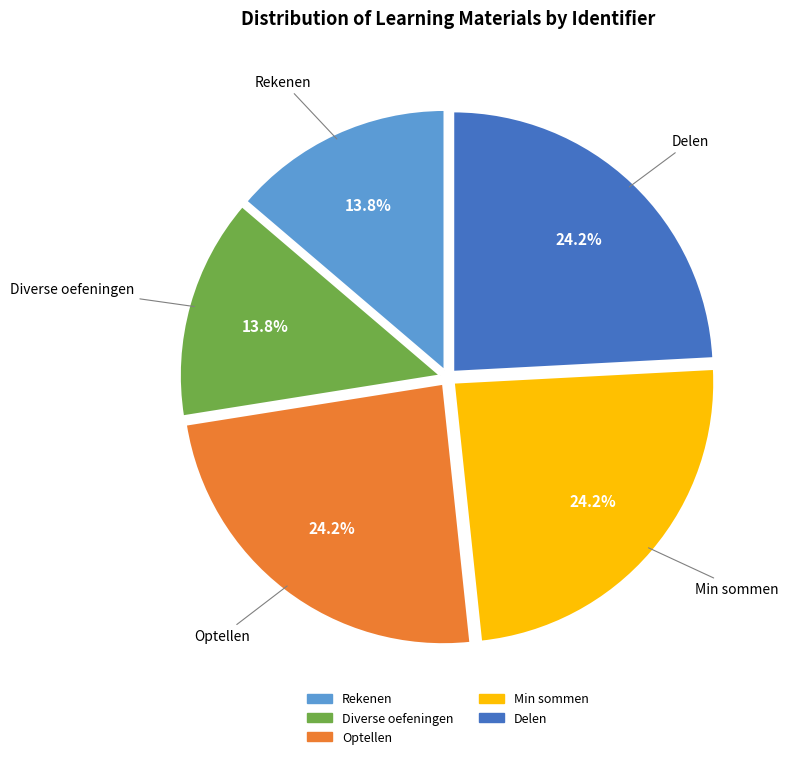

To the nearest percent, what percentage of the pie is Min sommen?

24%